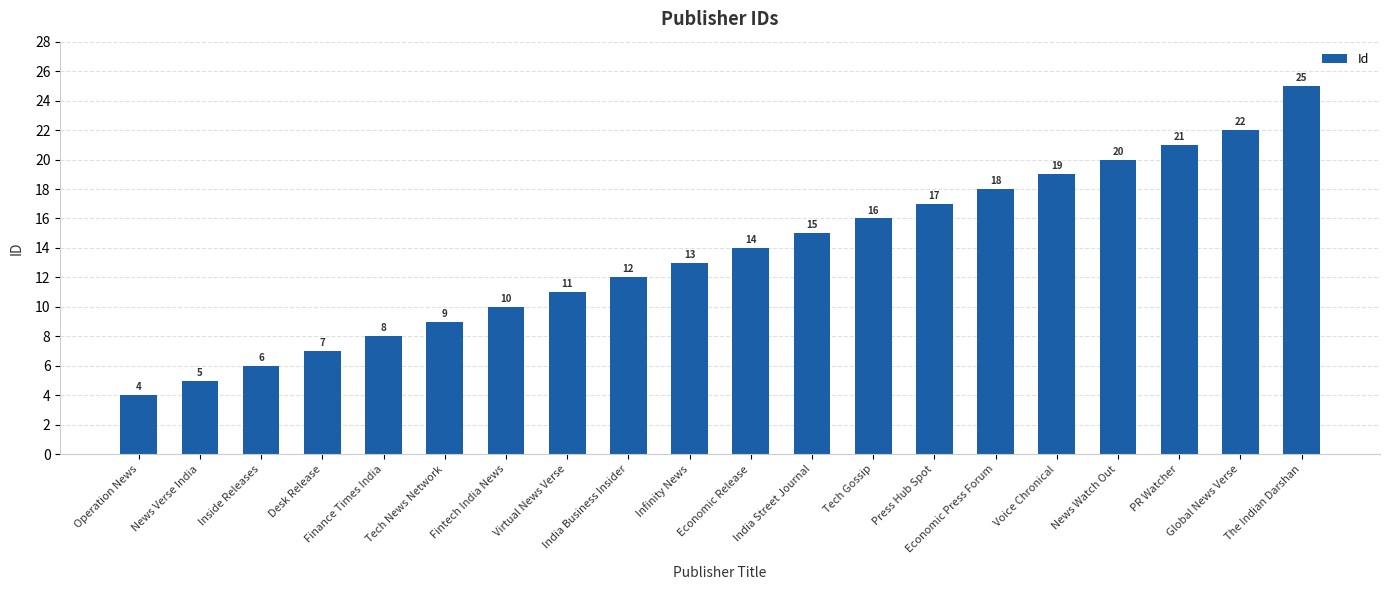

How many values are below 14?

10